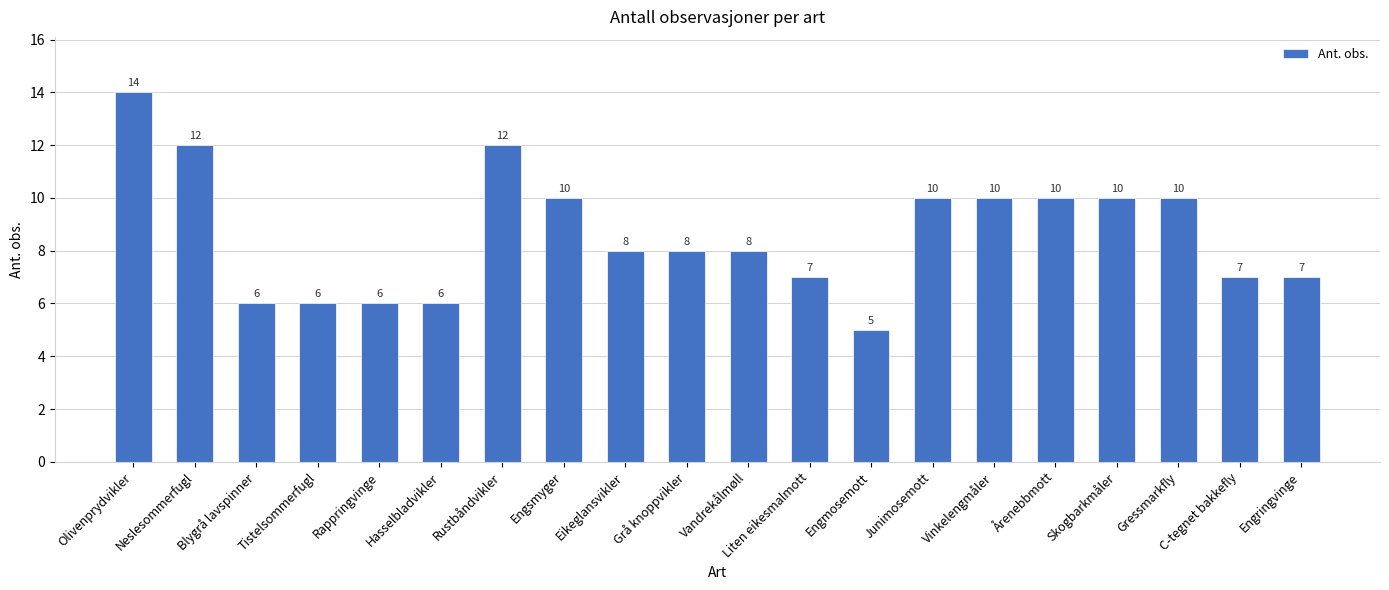

What value does the data have at Rustbåndvikler?

12